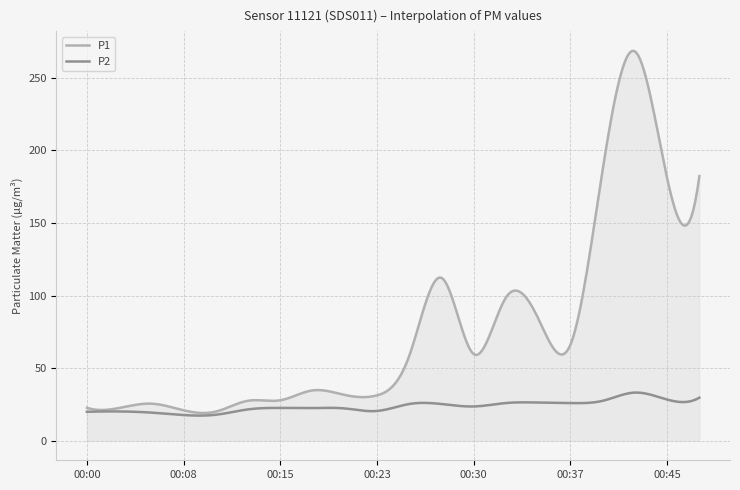

Which category has the highest value across all series?

00:42